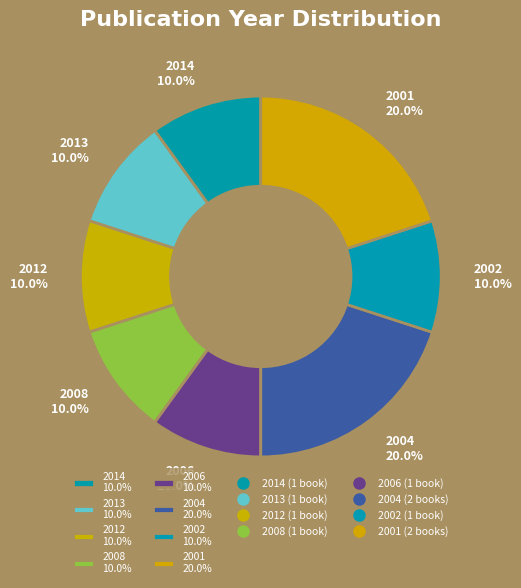

What is the ratio of the value at 2004 20.0% to the value at 2014 10.0%?

2.0